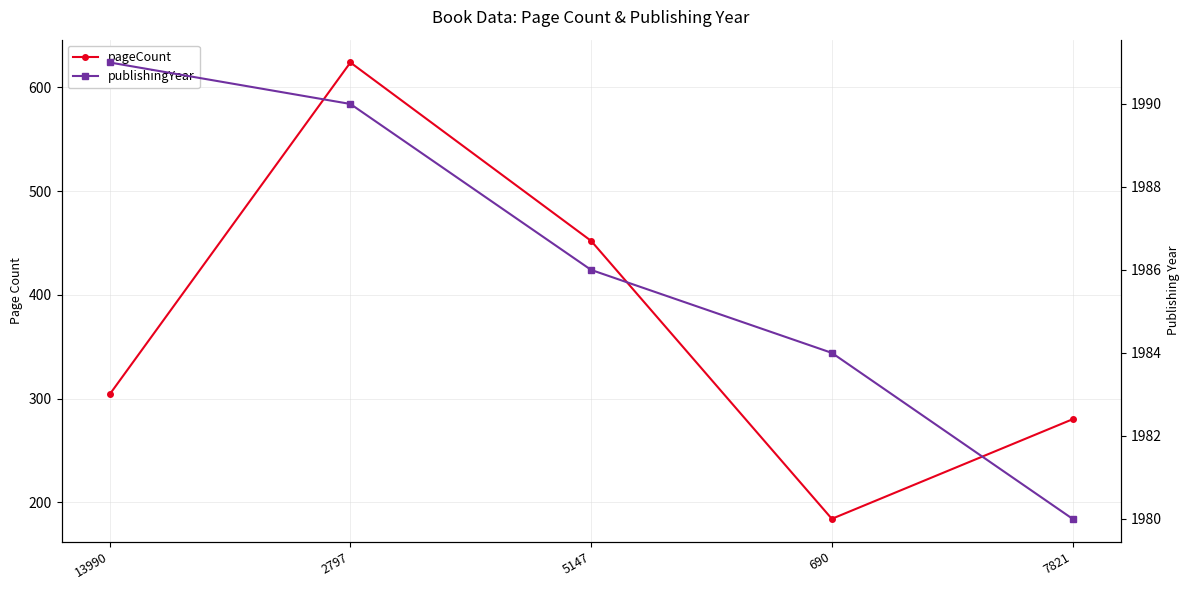

At which category is the sum across all series the highest?

2797